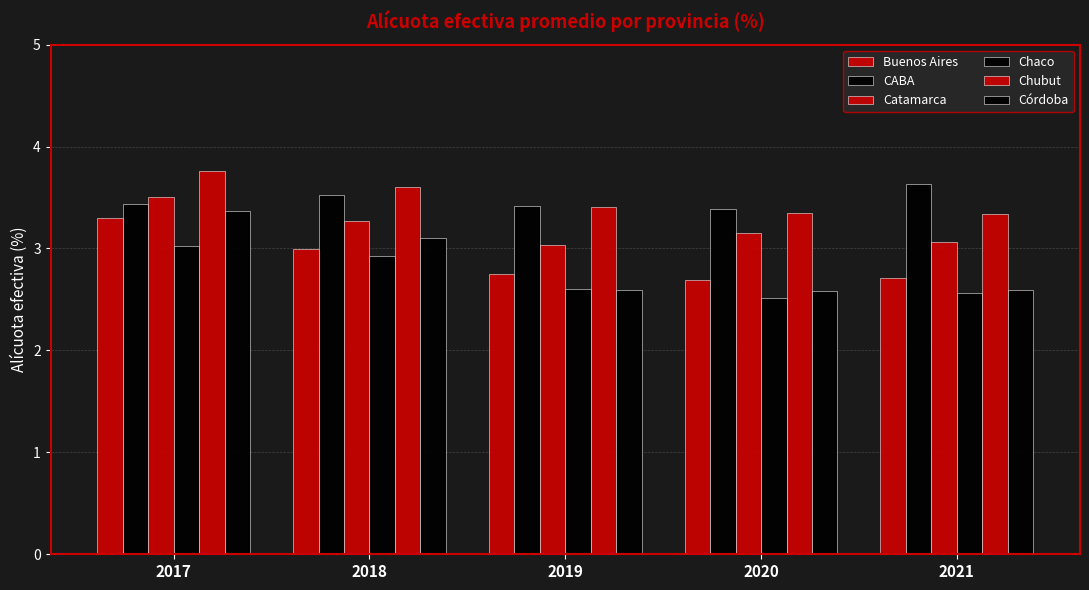

How many distinct data groups are displayed?

6